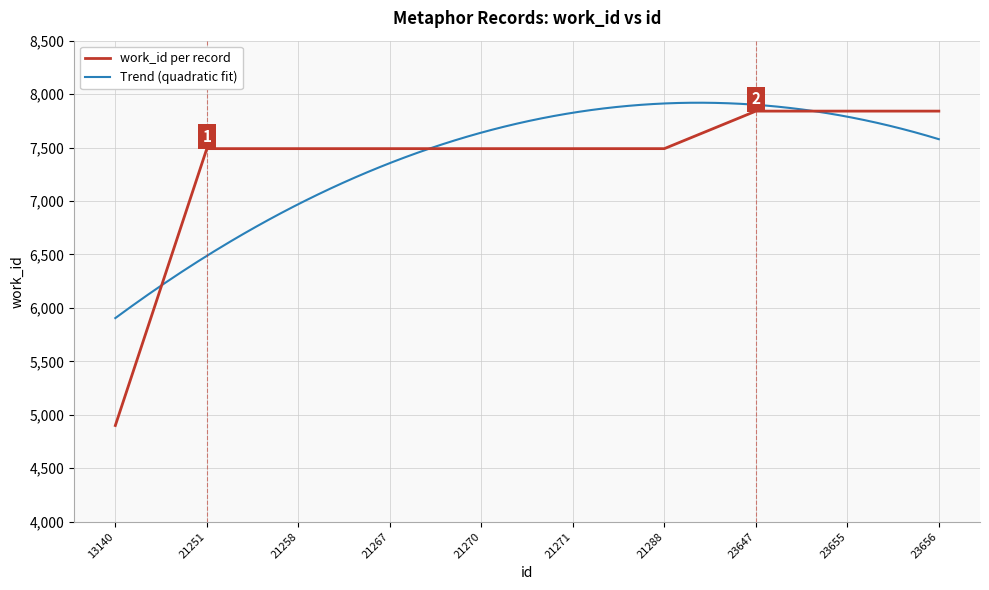

The value at 23655 is 7841. True or false?

True